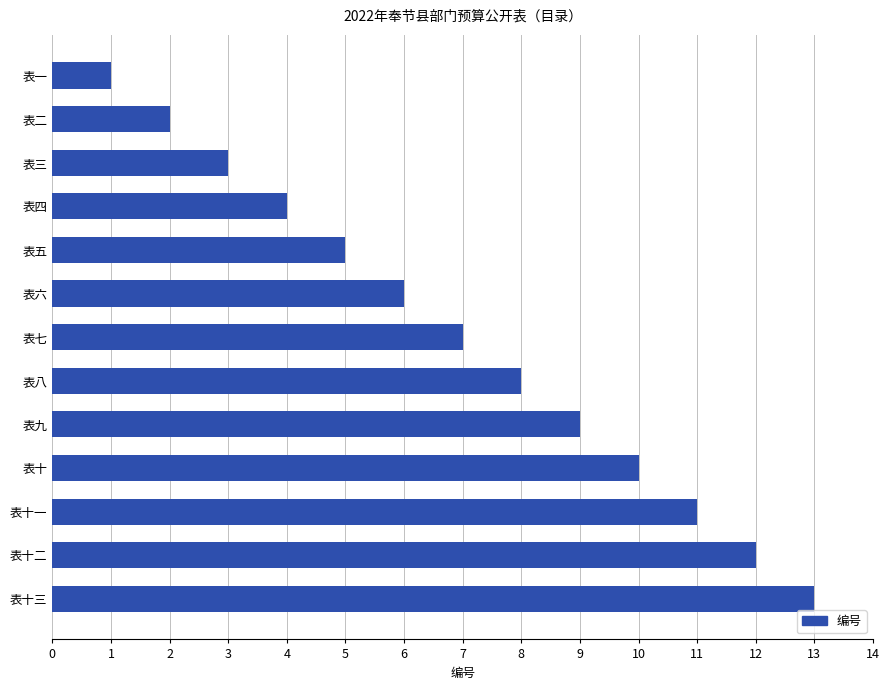

How many bars are there in total?

13